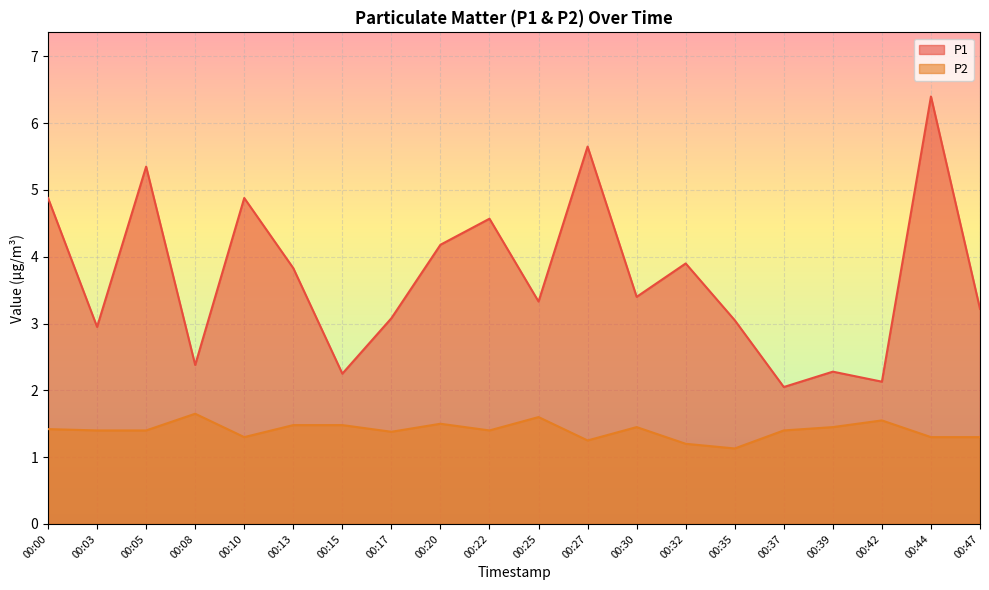

What is the difference between the maximum and second lowest values in the P1 series?

4.3